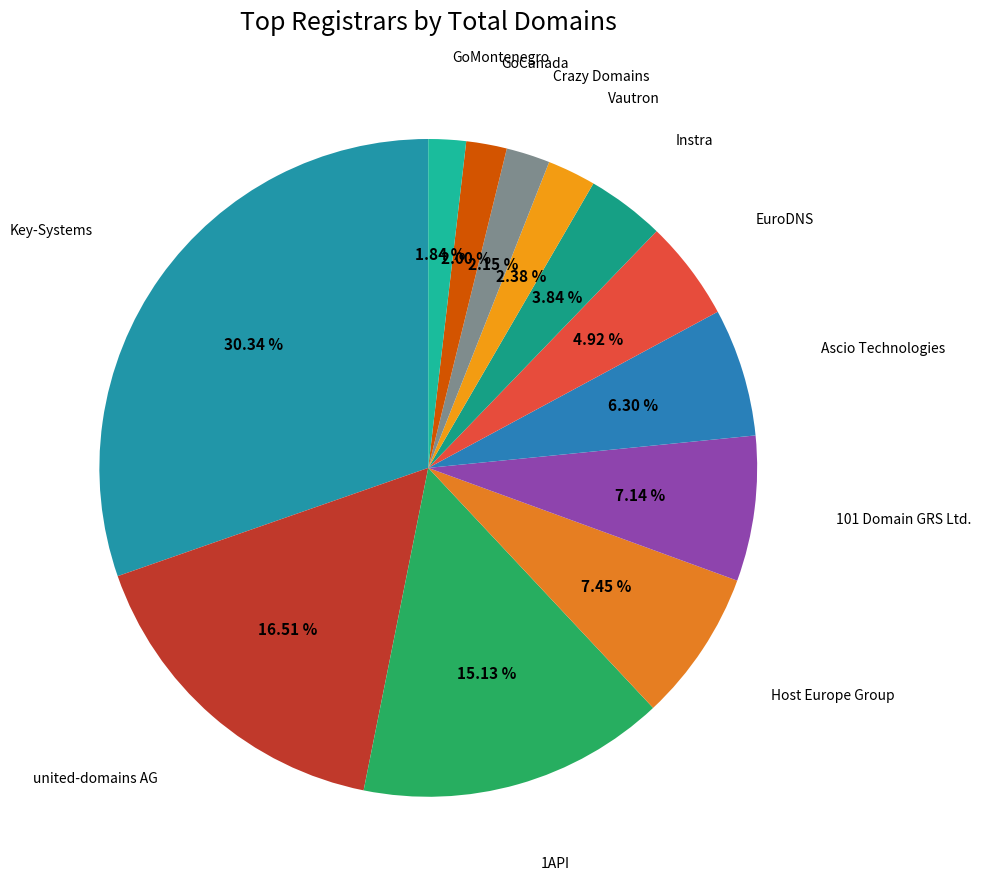

How many slices are in this pie chart?

12